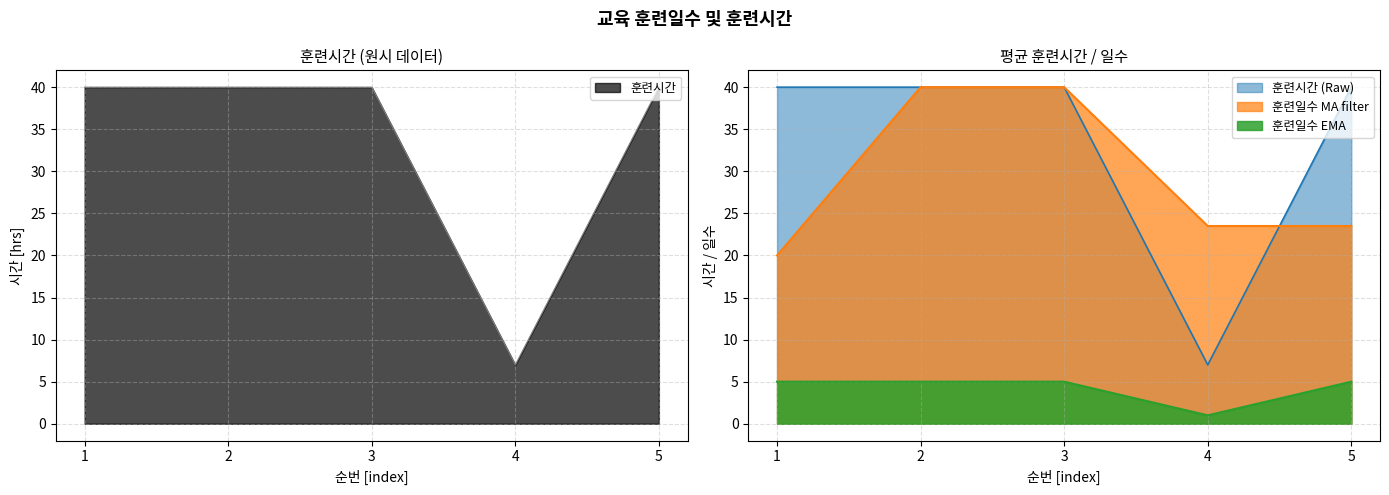

Where is 훈련시간 nearest to the value 23?

4